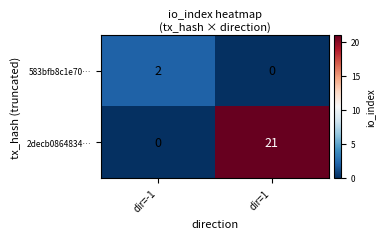

True or false: 2decb0864834… has a value of -15 at dir=-1.

False